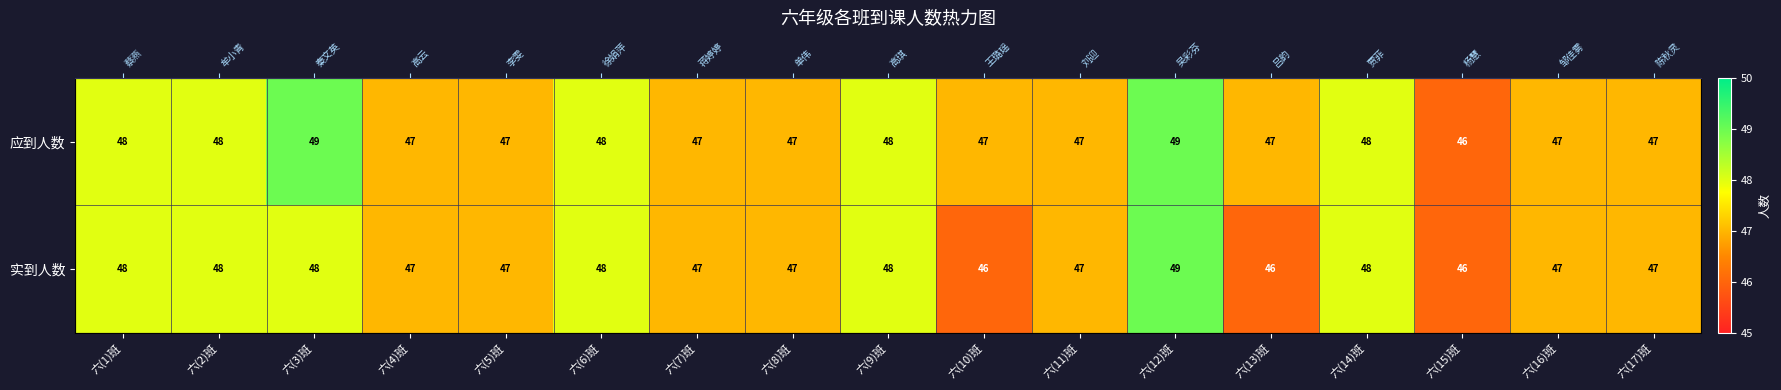

What is the difference between the 实到人数 values at 六(1)班 and 六(17)班?

1